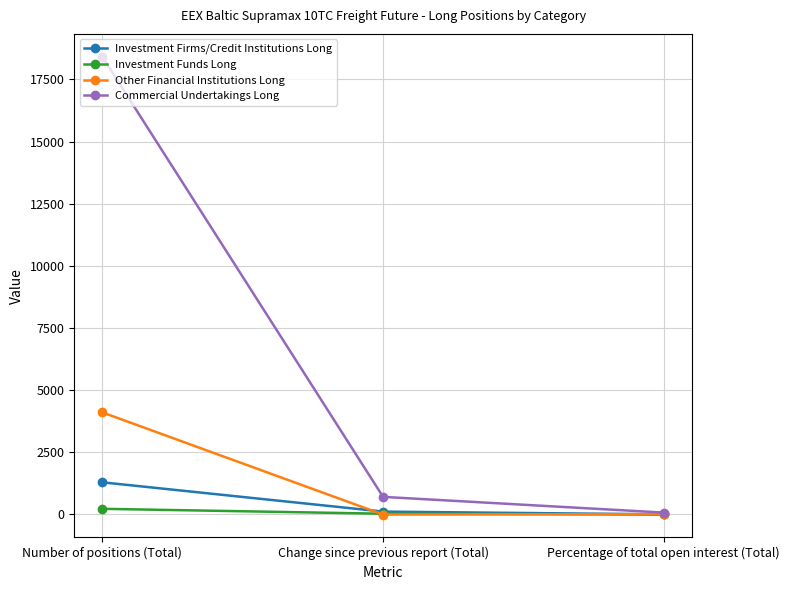

Which category has the highest value across all series?

Number of positions (Total)